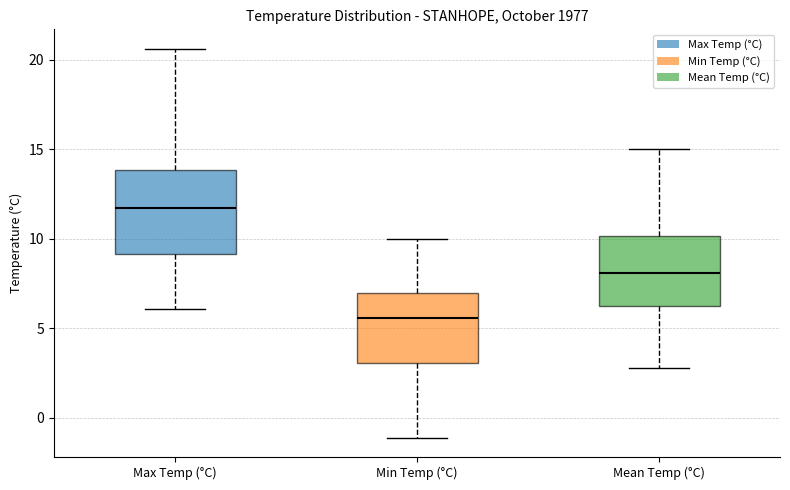

Where does the median line of the box for Mean Temp (°C) sit on the y-axis? The values are not printed on the chart, so give them approximately, as read against the axis.

8.0